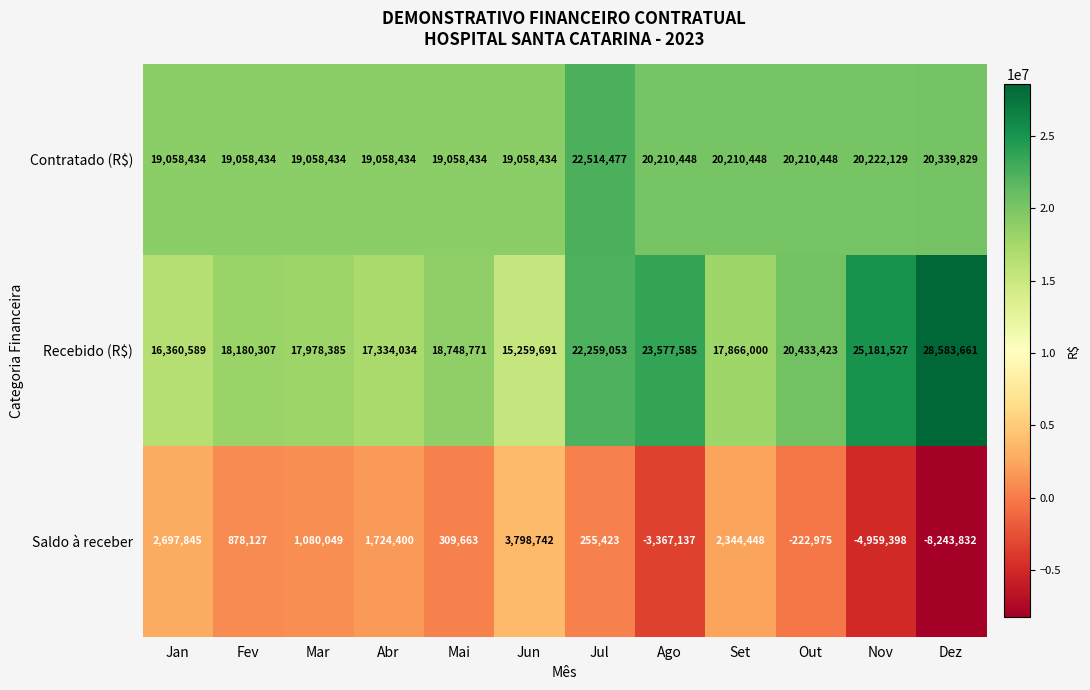

How many positive values does the Saldo à receber series have?

8